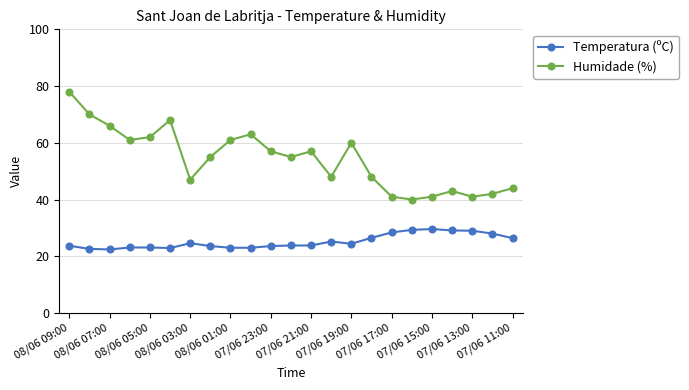

What is the value of the Temperatura (ºC) point at the 9th from the left?

23.0